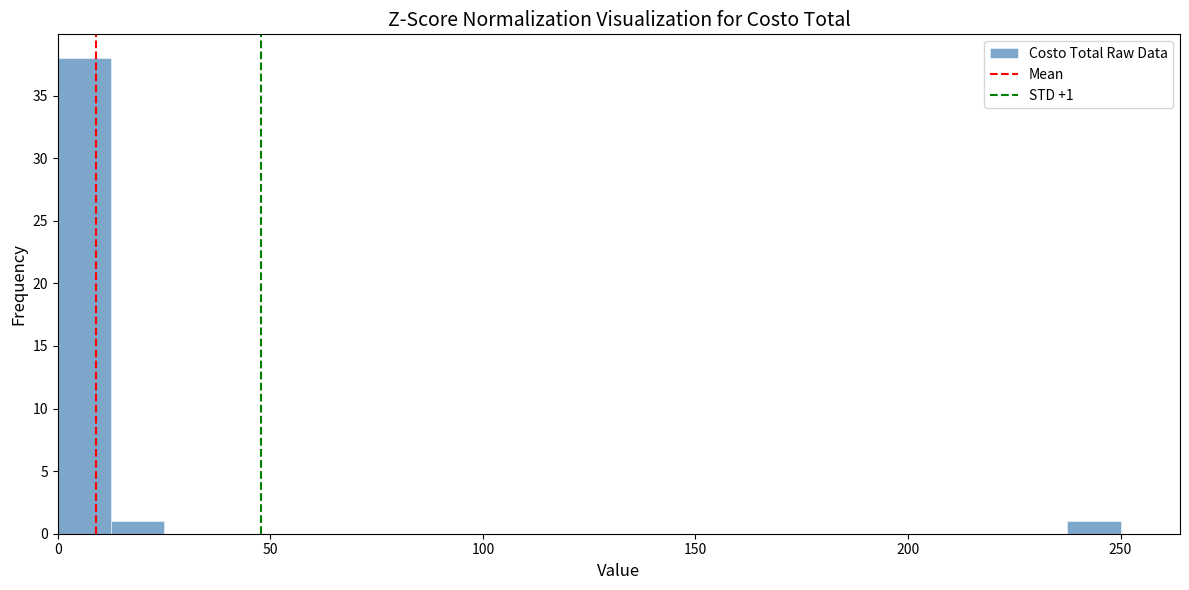

Around what value on the x-axis is the tallest bar? Give the approximate position of its centre, as read against the axis.

5